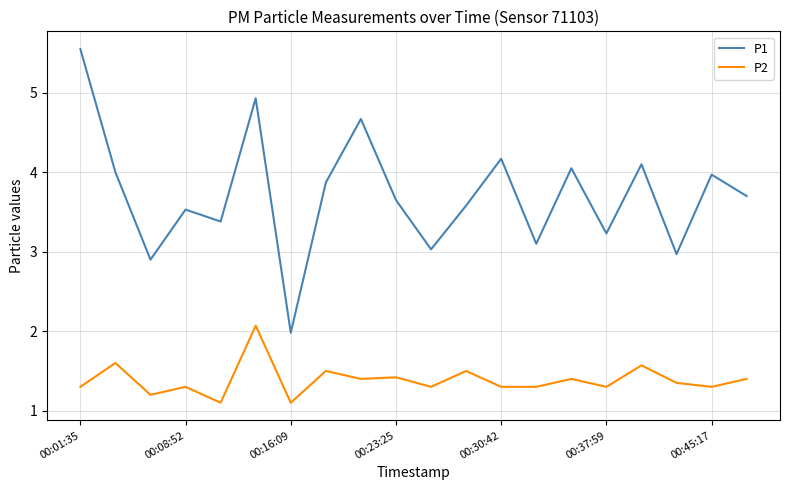

Which series has the widest spread of values?

P1